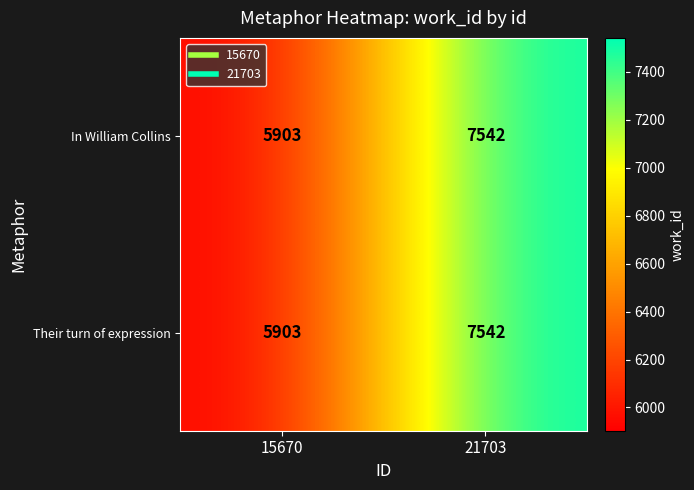

What is the lowest value of the In William Collins series?

5903